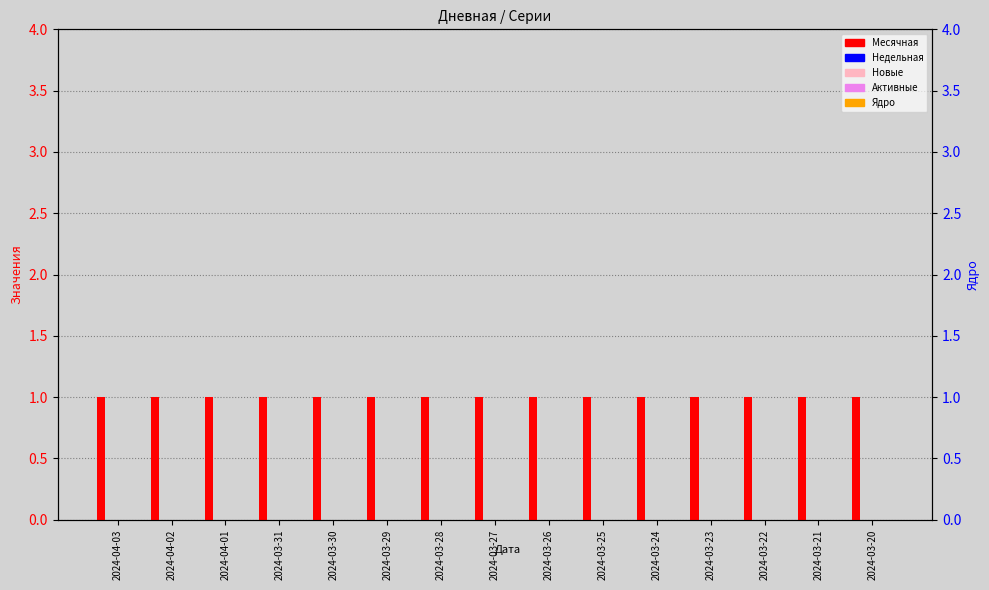

Where is Активные nearest to the value 0?

2024-04-03